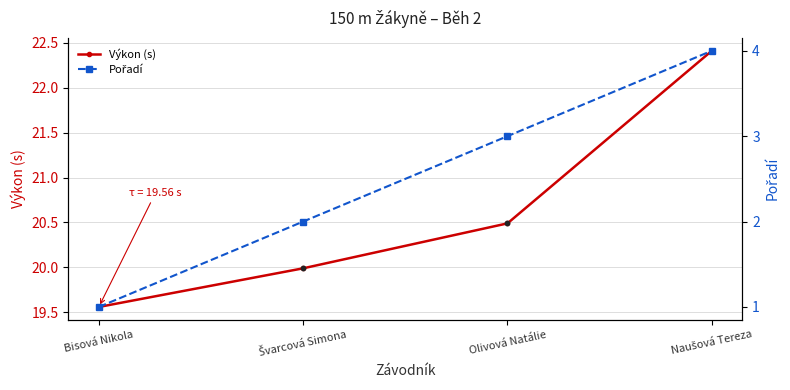

Which series has the largest Y range (max minus min)?

Pořadí